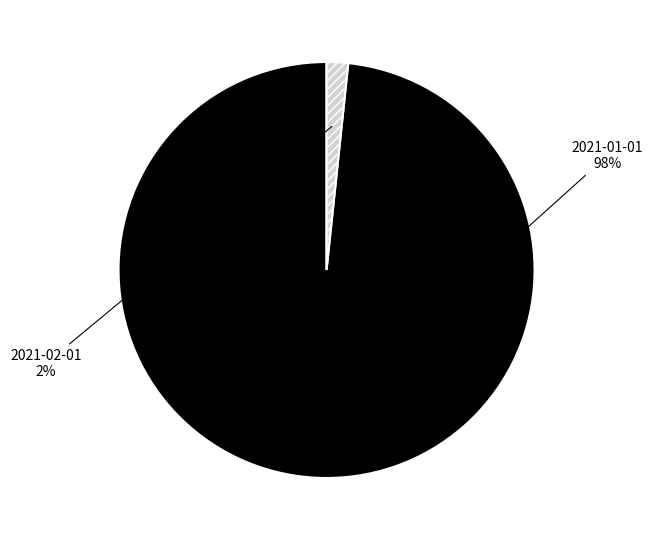

To the nearest percent, what is the average slice percentage?

50%